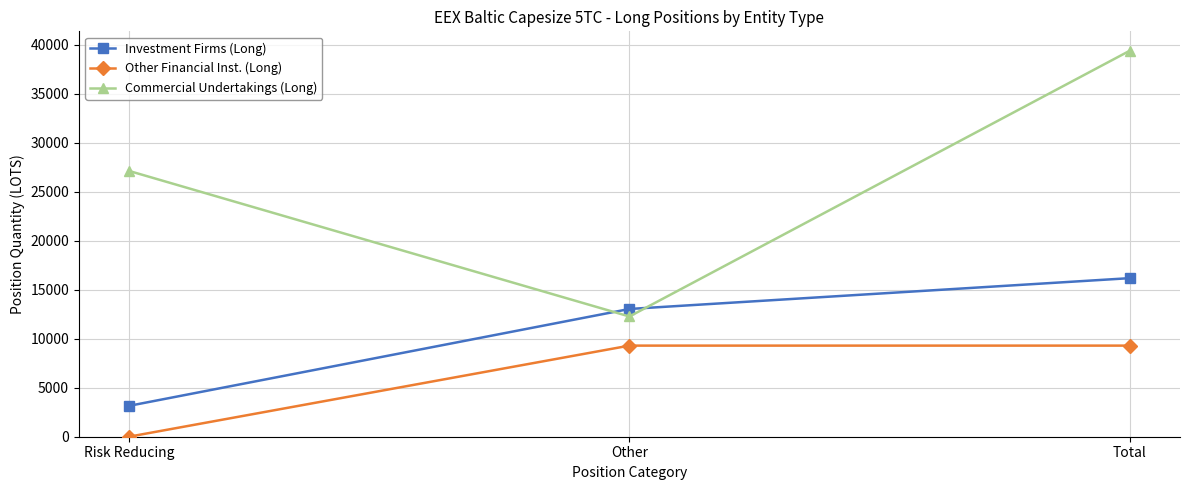

The value of Other Financial Inst. (Long) at Other is 9294.2. True or false?

True